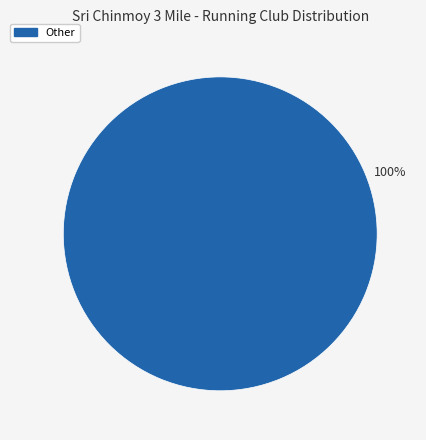

Is there any slice that represents more than half of the pie?

Yes